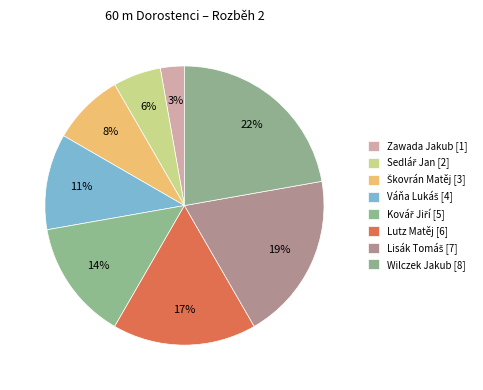

Combined, what portion of the pie is Lisák Tomáš and Kovář Jiří?

33.3%